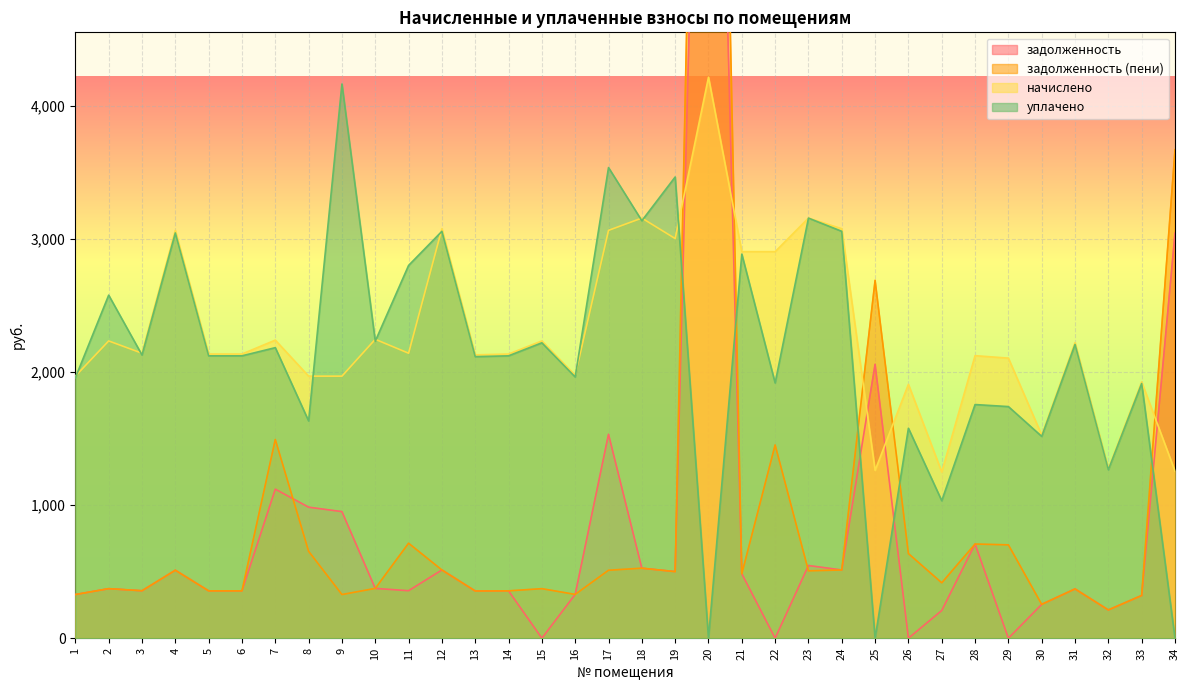

Does the chart display data point markers on the line(s)?

No